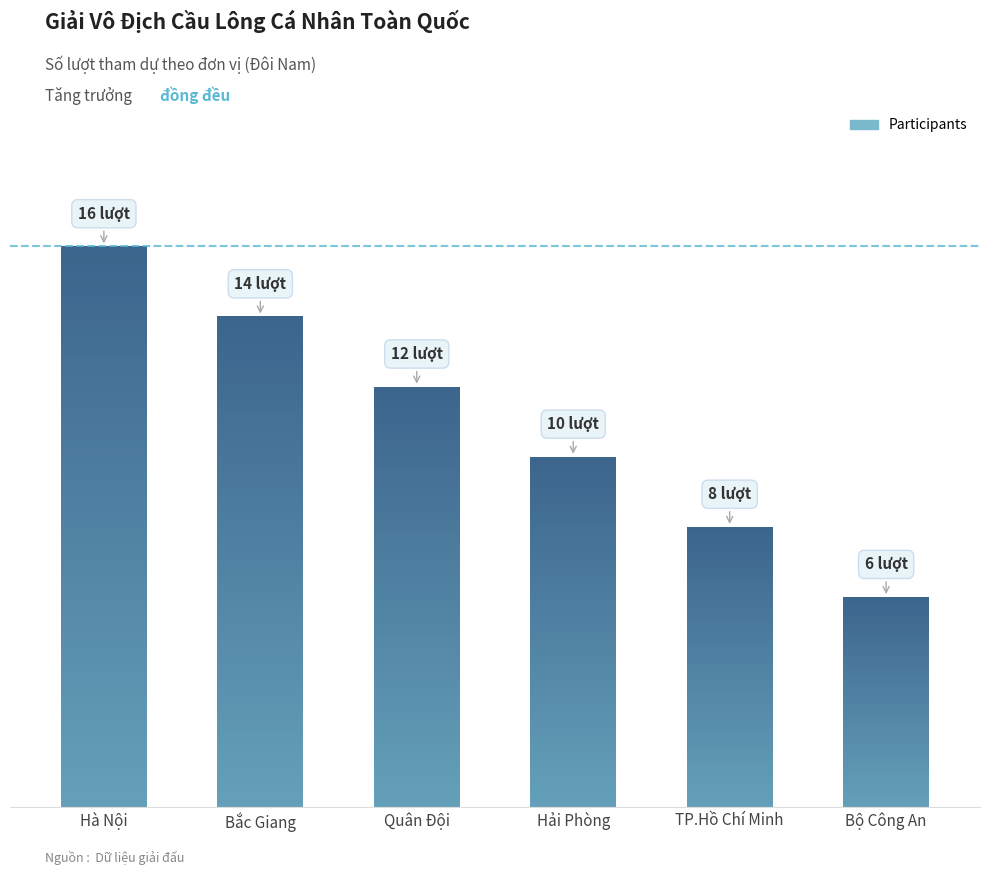

What is the label of the 6th bar from the right?

Hà Nội